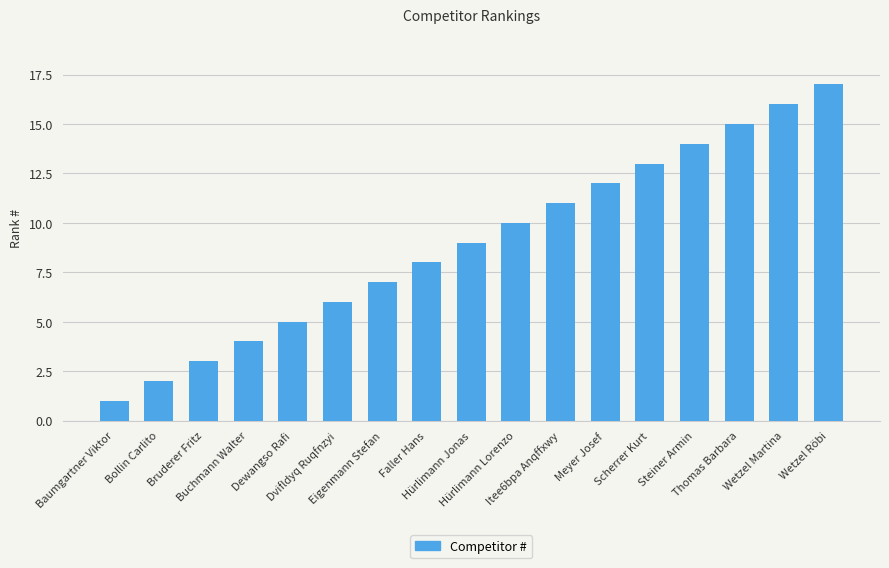

What is the label of the 1st bar from the left?

Baumgartner Viktor